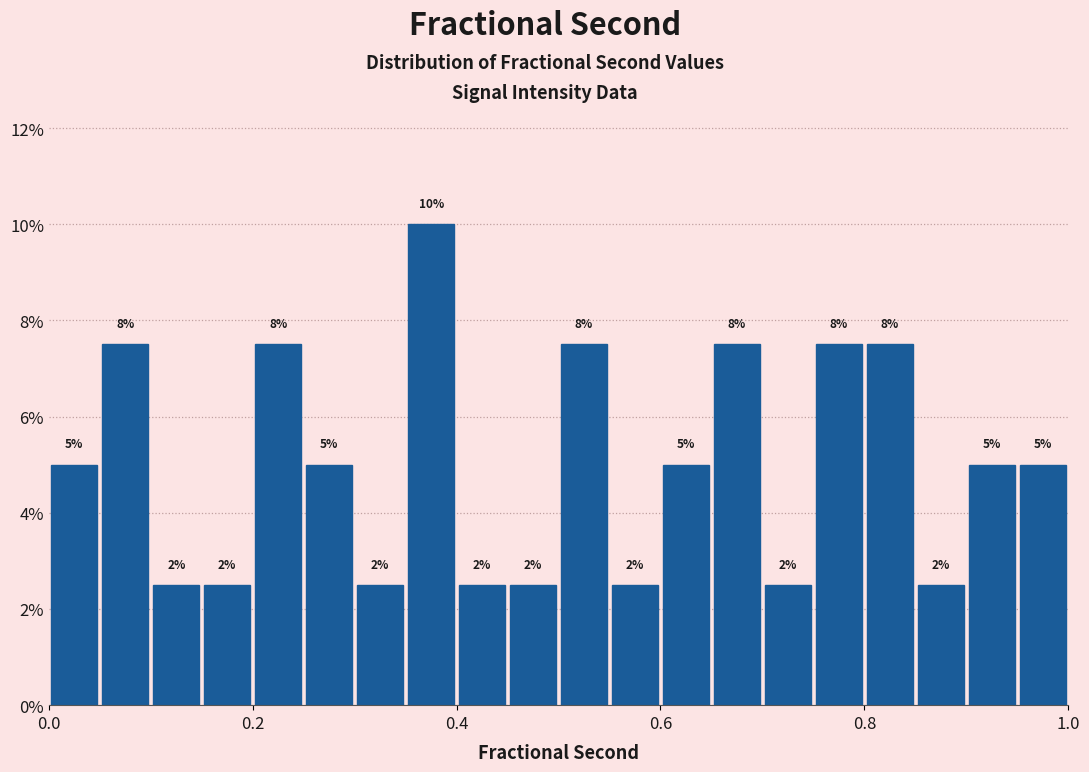

Read against the x-axis, roughly where is the centre of the tallest bar?

0.38